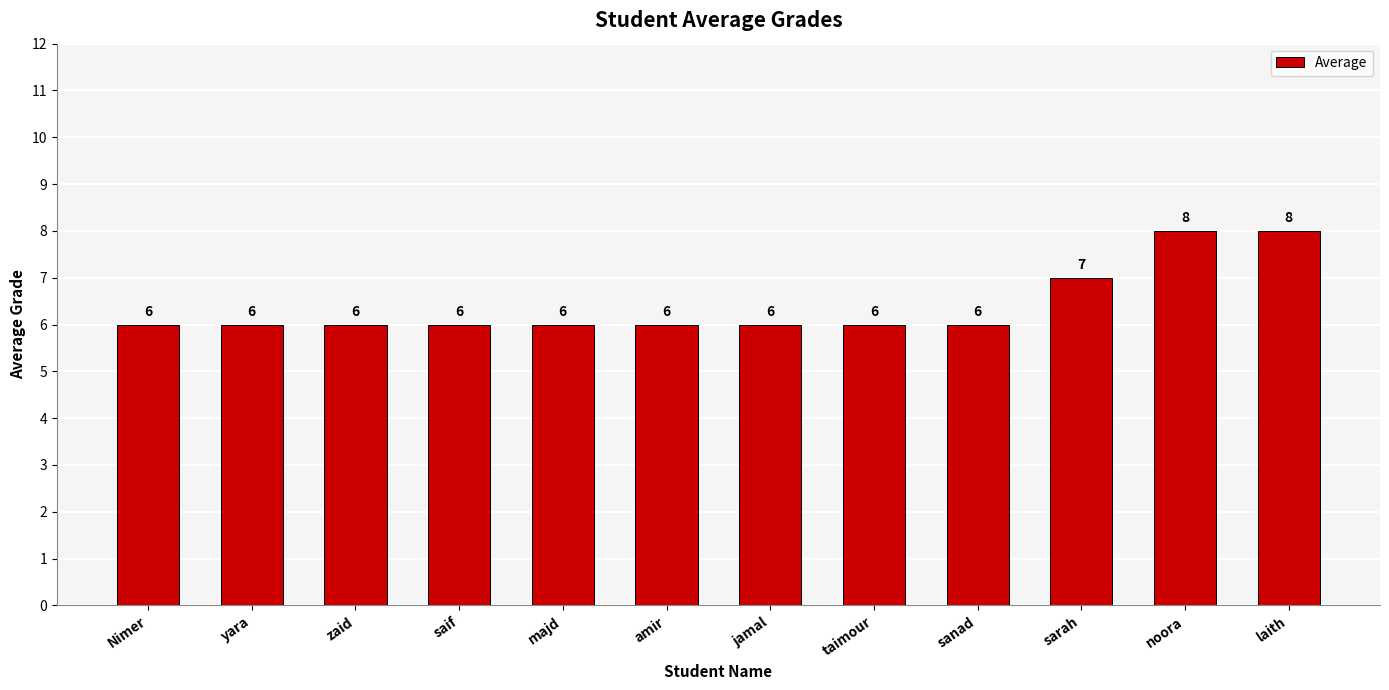

Reading left to right, list all the values displayed in this chart.

Nimer=6	yara=6	zaid=6	saif=6	majd=6	amir=6	jamal=6	taimour=6	sanad=6	sarah=7	noora=8	laith=8